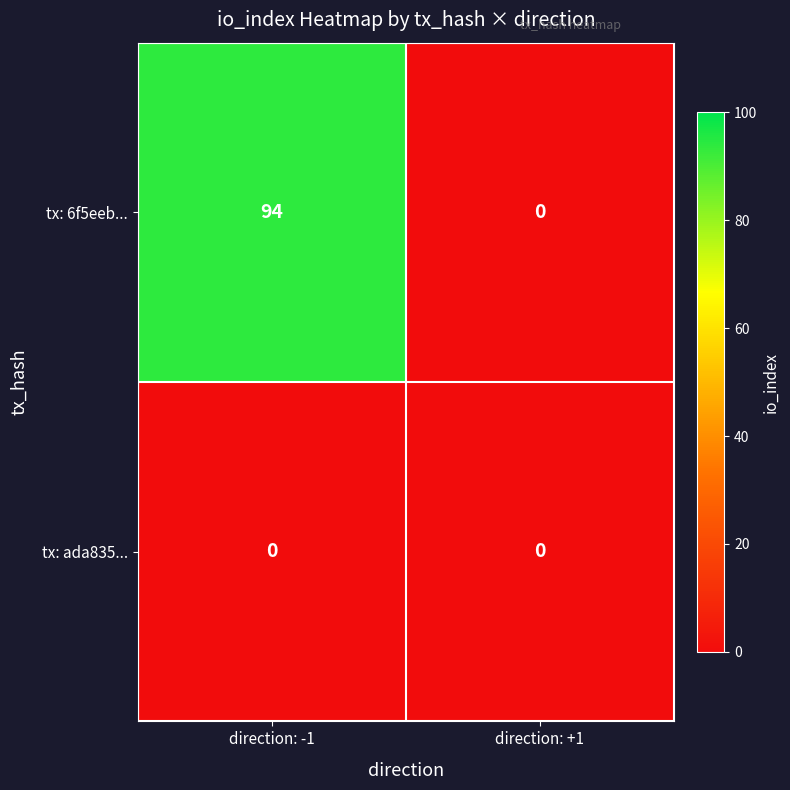

At direction: -1, list the series in order from largest to smallest.

tx: 6f5eeb..., tx: ada835...